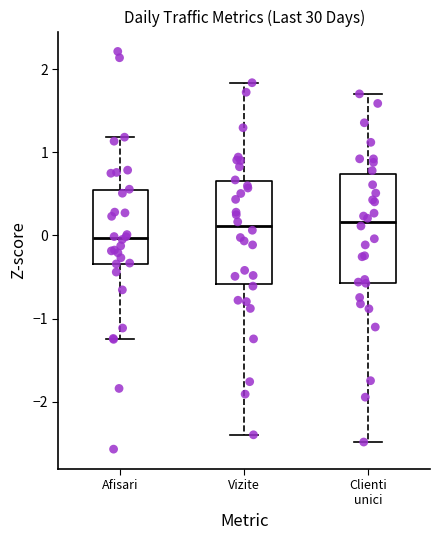

Which box has the lowest median line?

Afisari